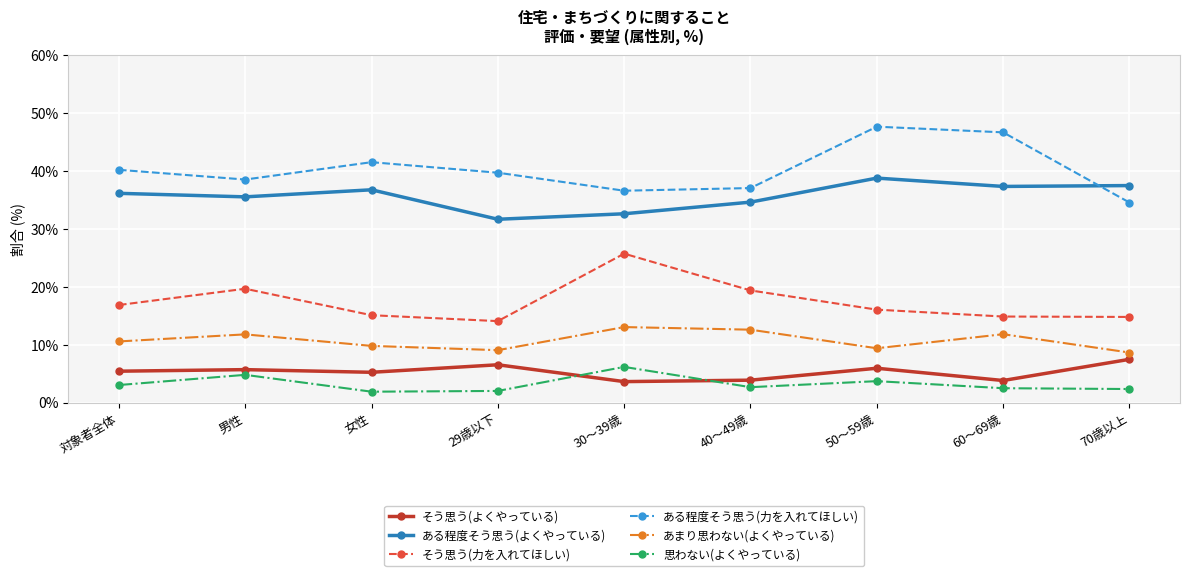

Which category has the highest value in the ある程度そう思う(力を入れてほしい) series?

50～59歳